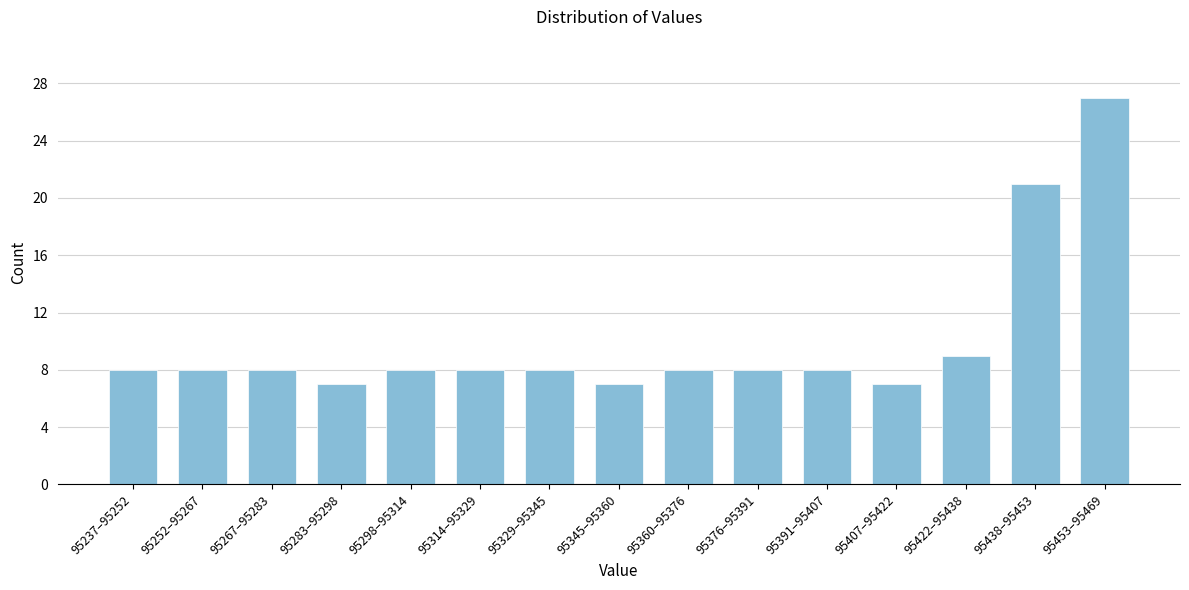

Reading left to right, what are all the values shown in this chart?

8	8	8	7	8	8	8	7	8	8	8	7	9	21	27